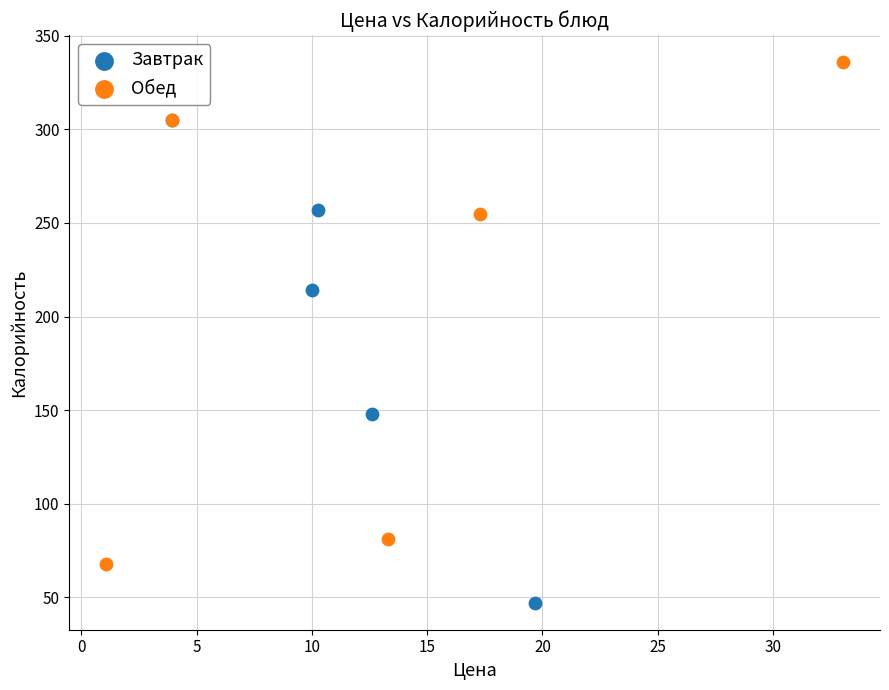

Which series reaches the maximum Y coordinate?

Обед